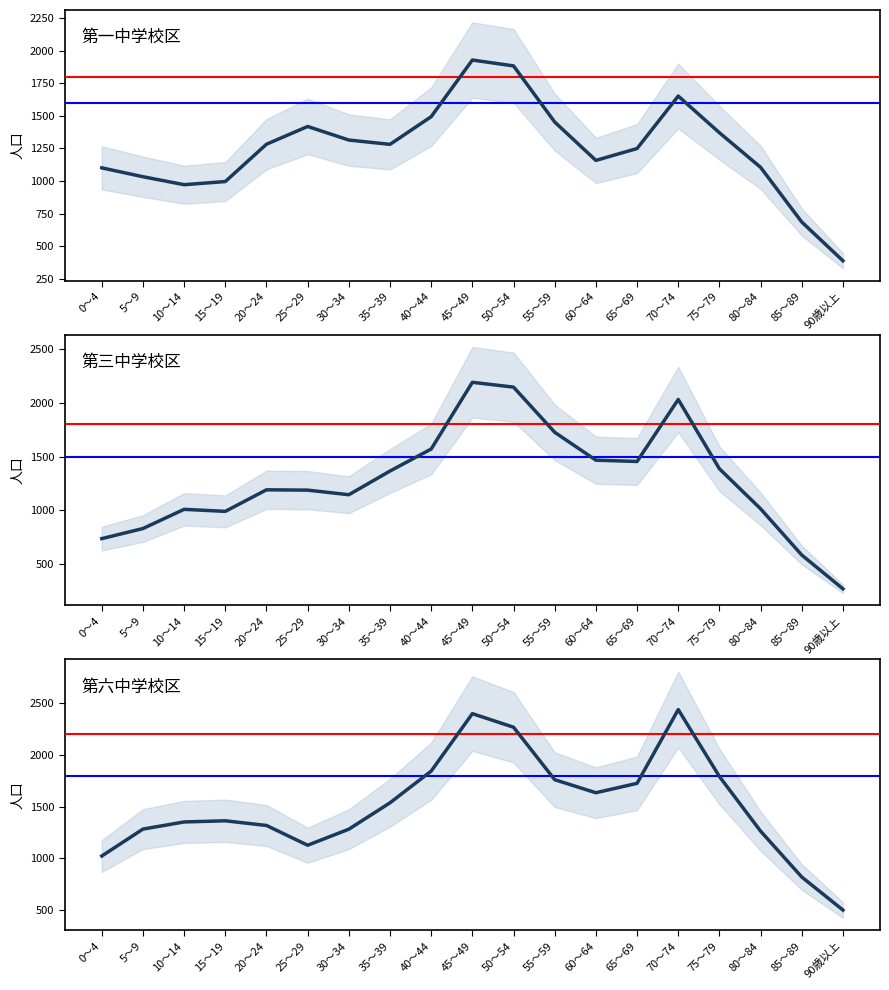

What is the total value across all series at 40～44?

4907